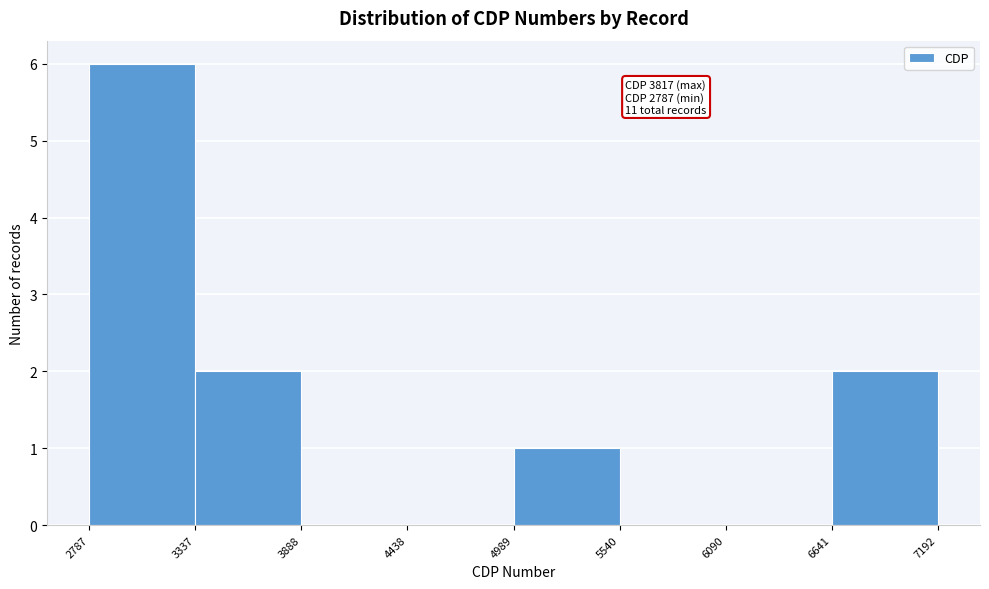

Over which range of the x-axis is the bar tallest?

2787 to 3337